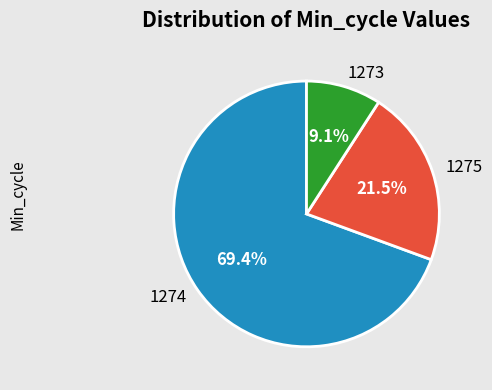

Rank the categories by value from highest to lowest.

1274, 1275, 1273